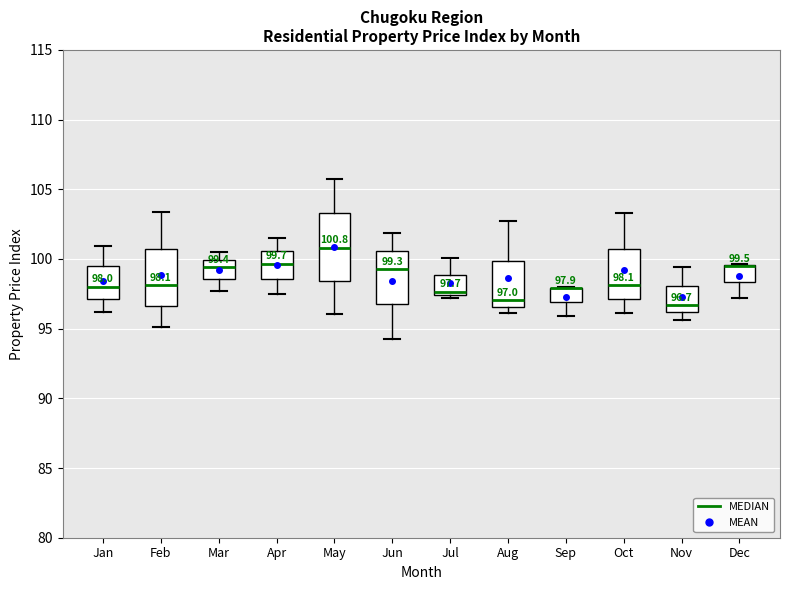

Which box is the tallest, from its lower edge to its upper edge?

May